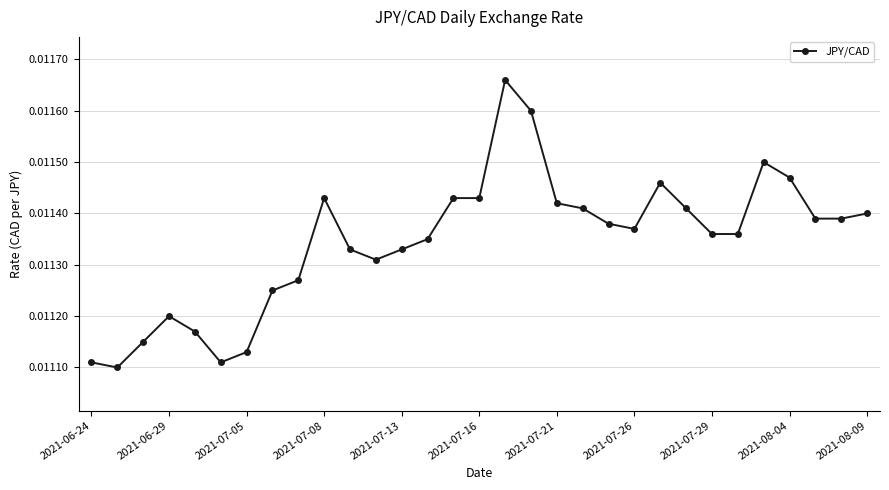

What is the sum of all values?

0.4